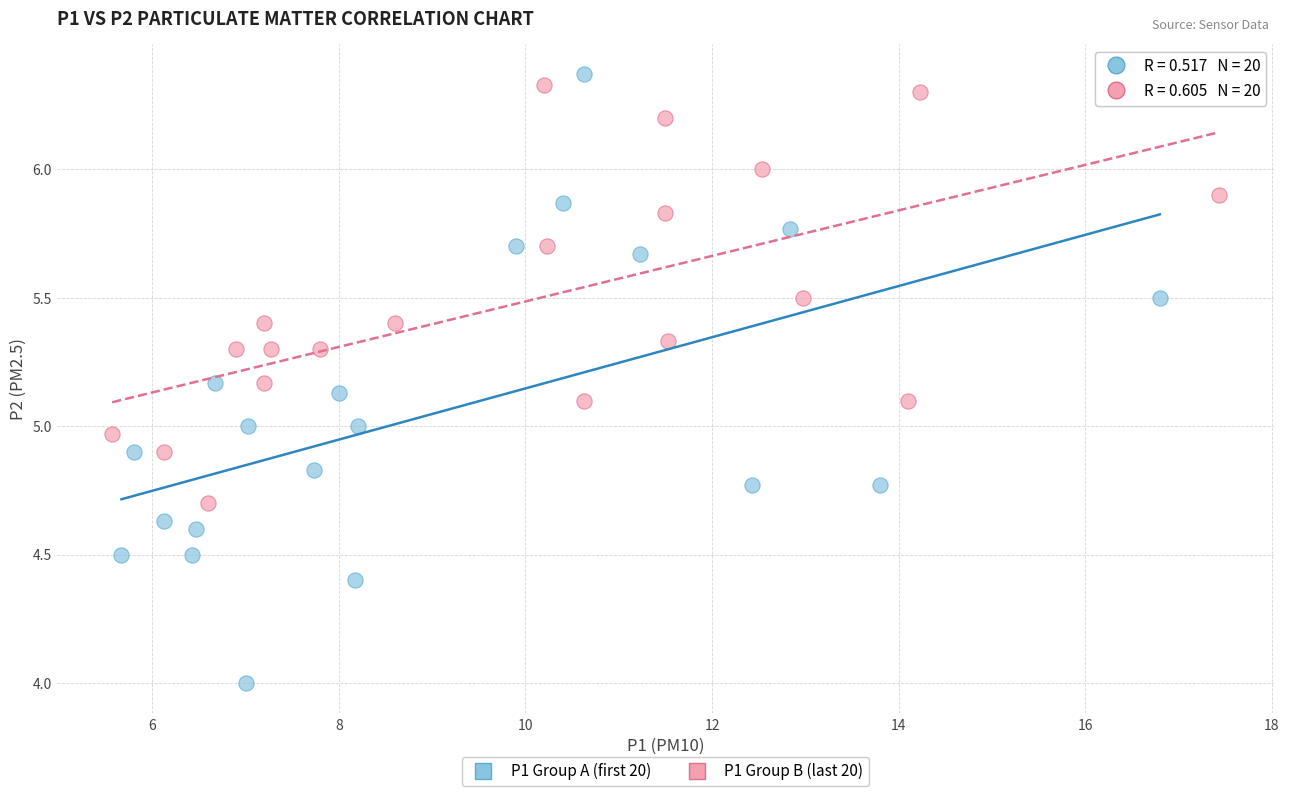

Which series has the widest spread of Y values?

P1 Group A (first 20)